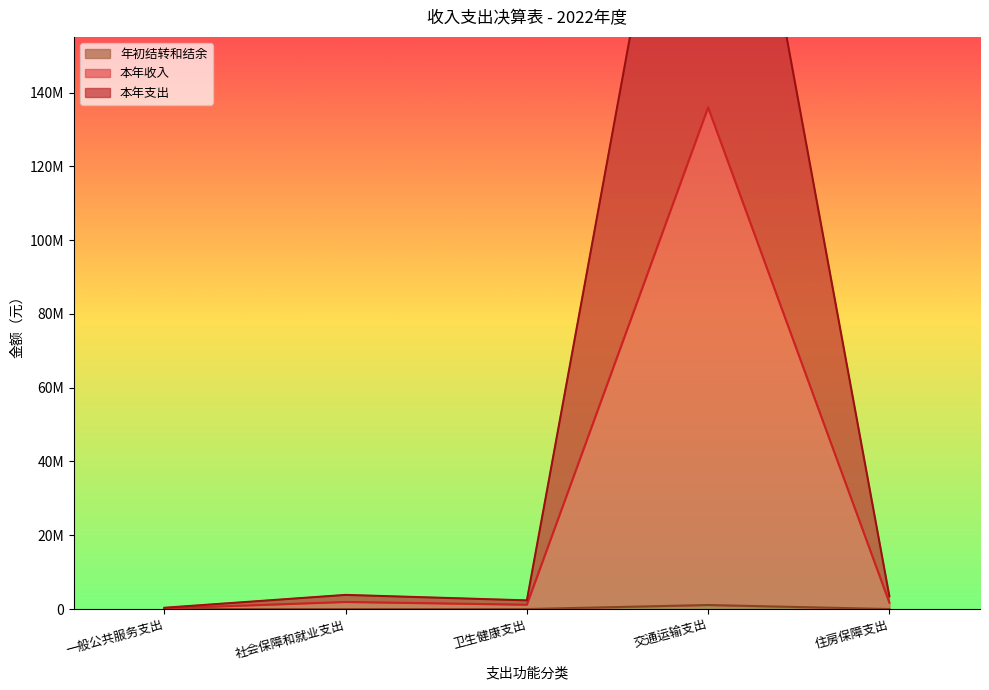

How many interior local valleys does the 本年收入 series have?

1